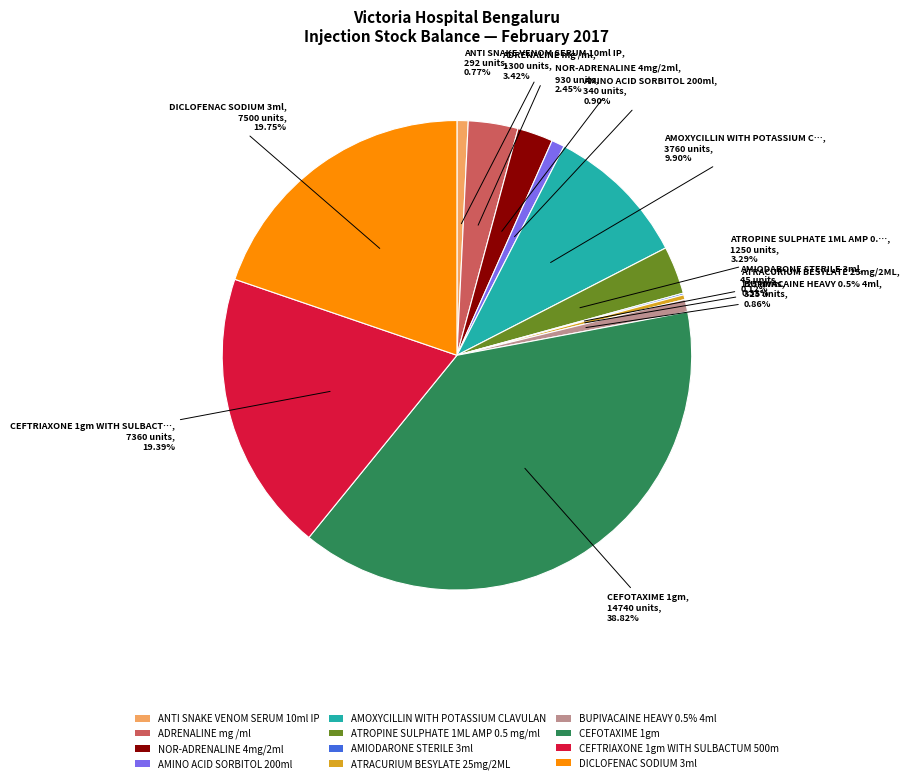

Is it true that NOR-ADRENALINE 4mg/2ml is 8% of the pie?

False